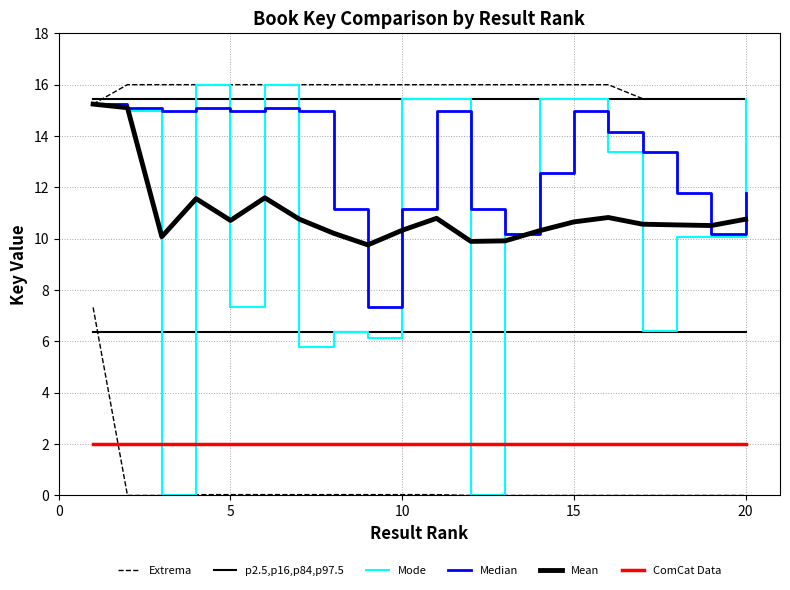

Which series has the largest range (max minus min)?

Mode